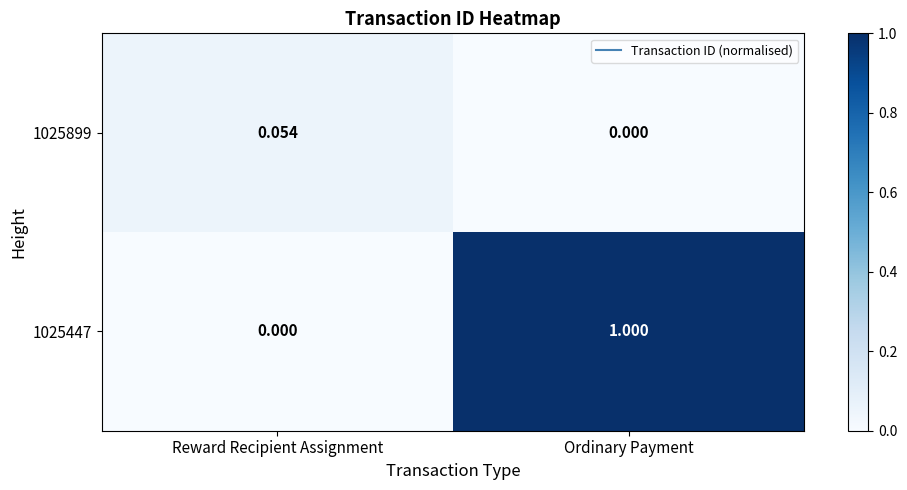

Where is 1025899 nearest to the value 0?

Ordinary Payment